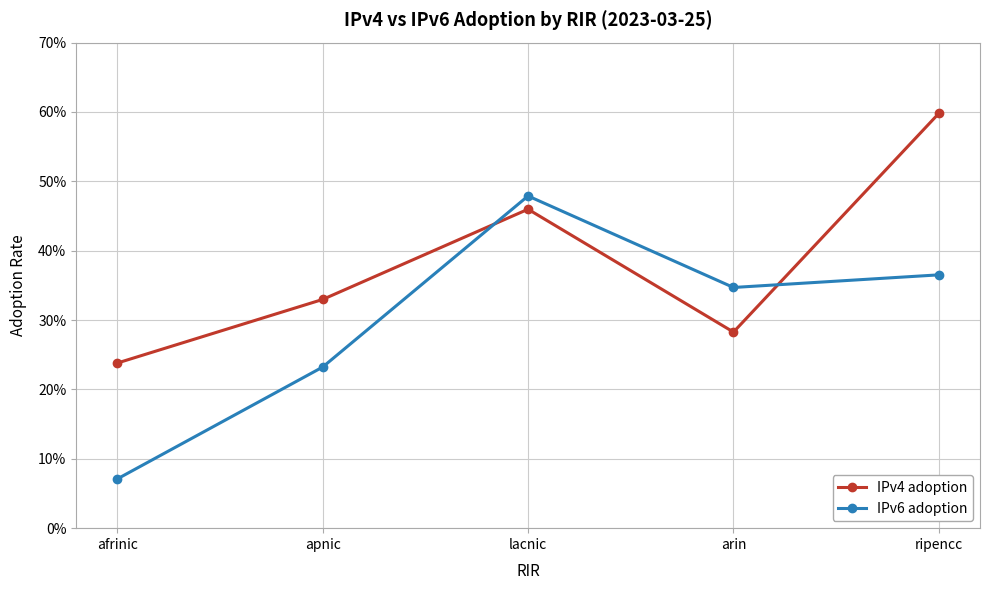

What is the sum of the IPv6 adoption values at arin and afrinic?

0.4